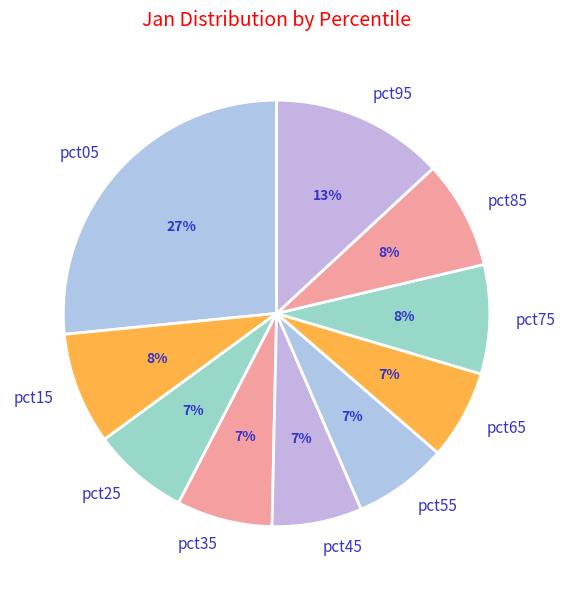

How many segments does this pie chart have?

10